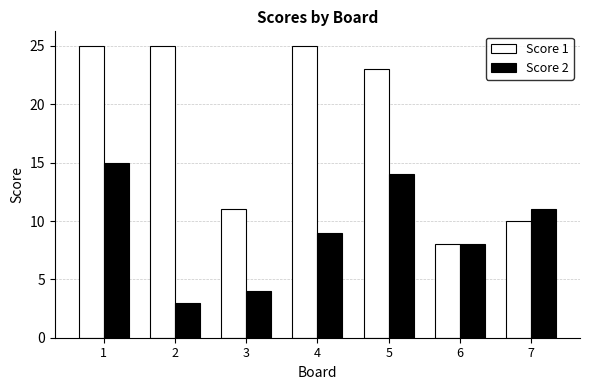

What are all the series names shown in the legend?

Score 1, Score 2